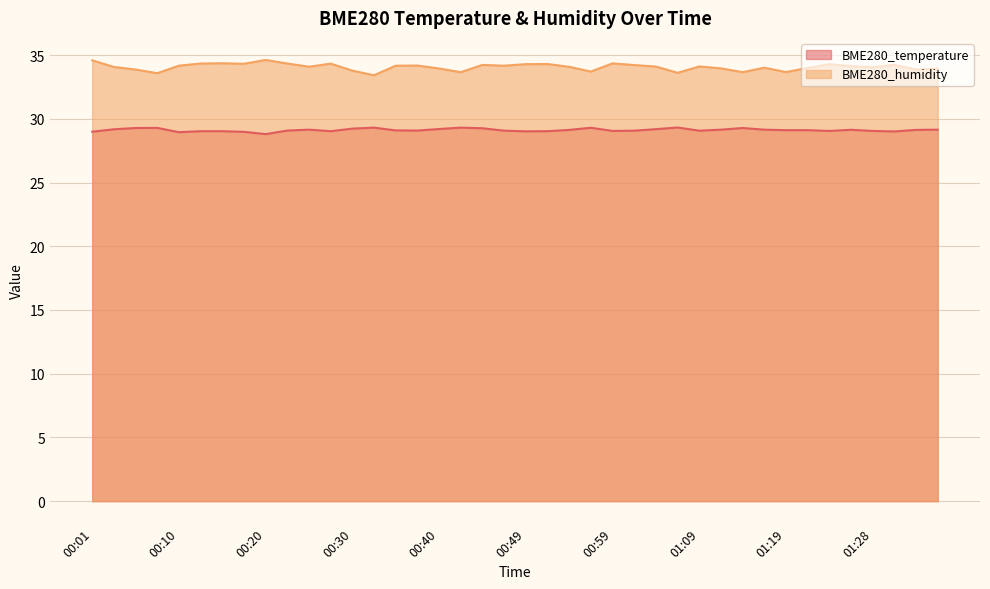

The BME280_temperature series shows 29.1 at 01:26. True or false?

True